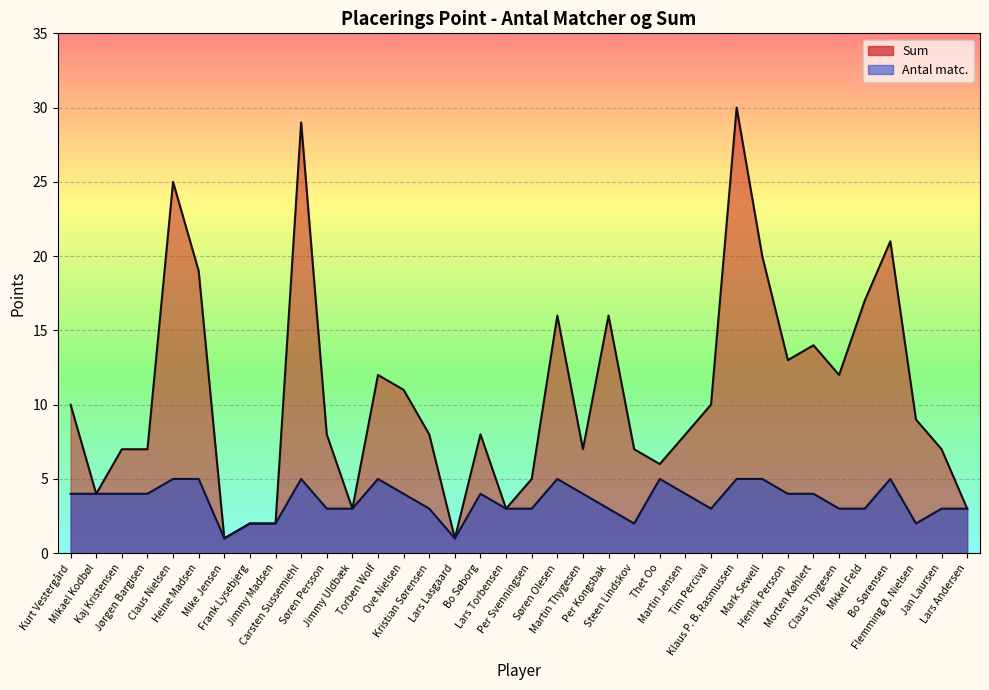

How many interior local peaks does the Sum series have?

9